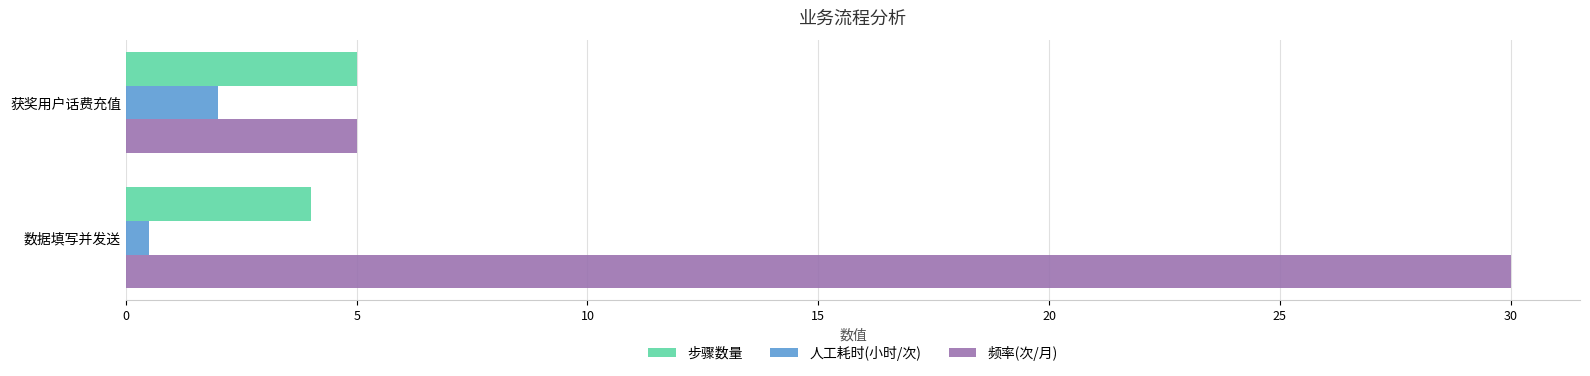

Is it true that 人工耗时(小时/次) equals 3.0 at 获奖用户话费充值?

False